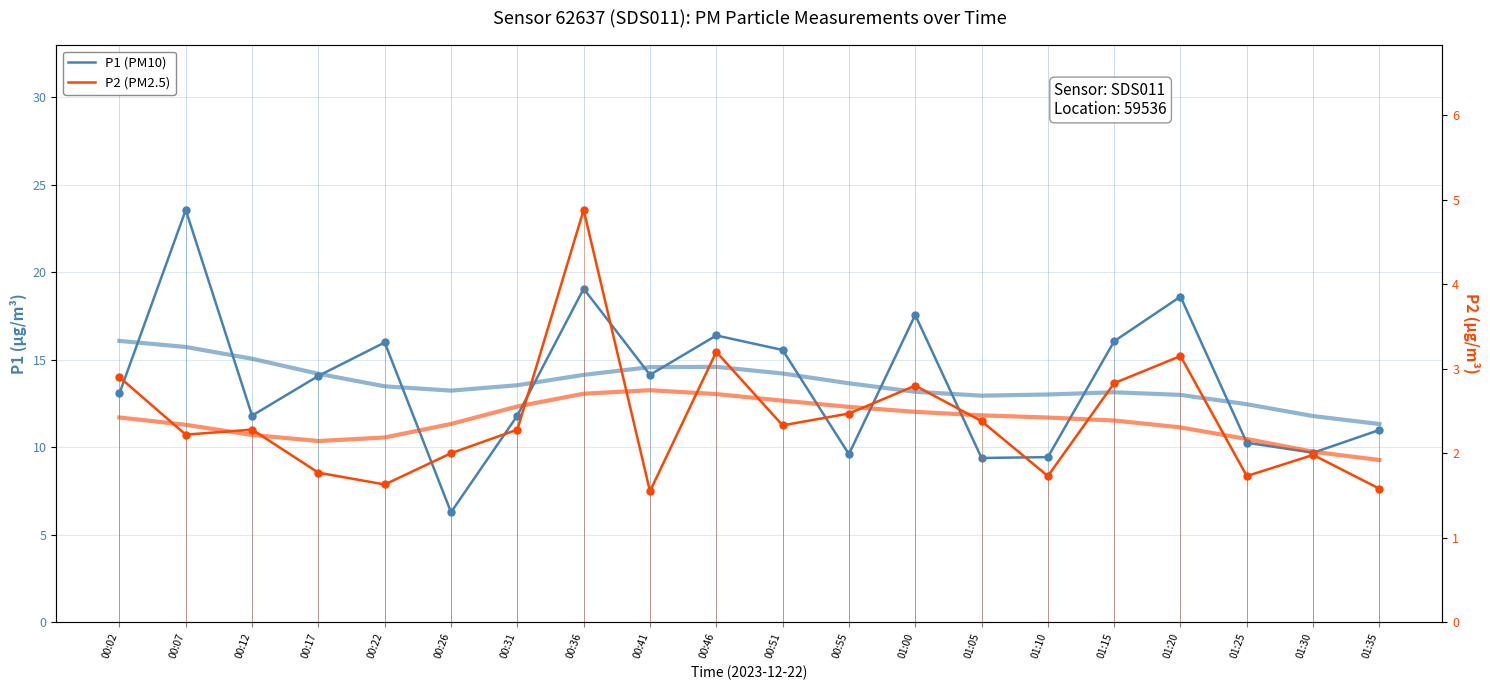

Rank the series at 01:05 from highest to lowest value.

P1 trend, P1 (PM10), P2 trend, P2 (PM2.5)